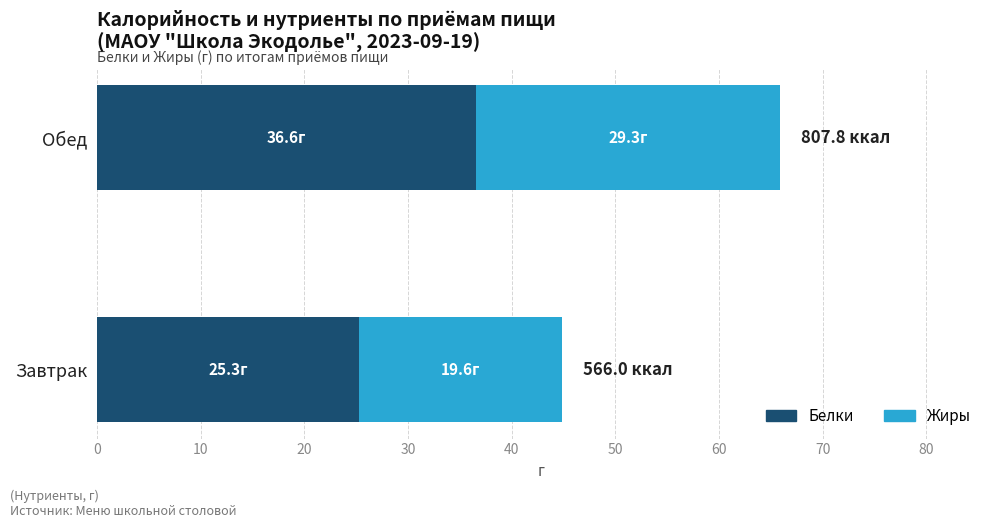

Is it true that Белки equals 25.3 at Завтрак?

True